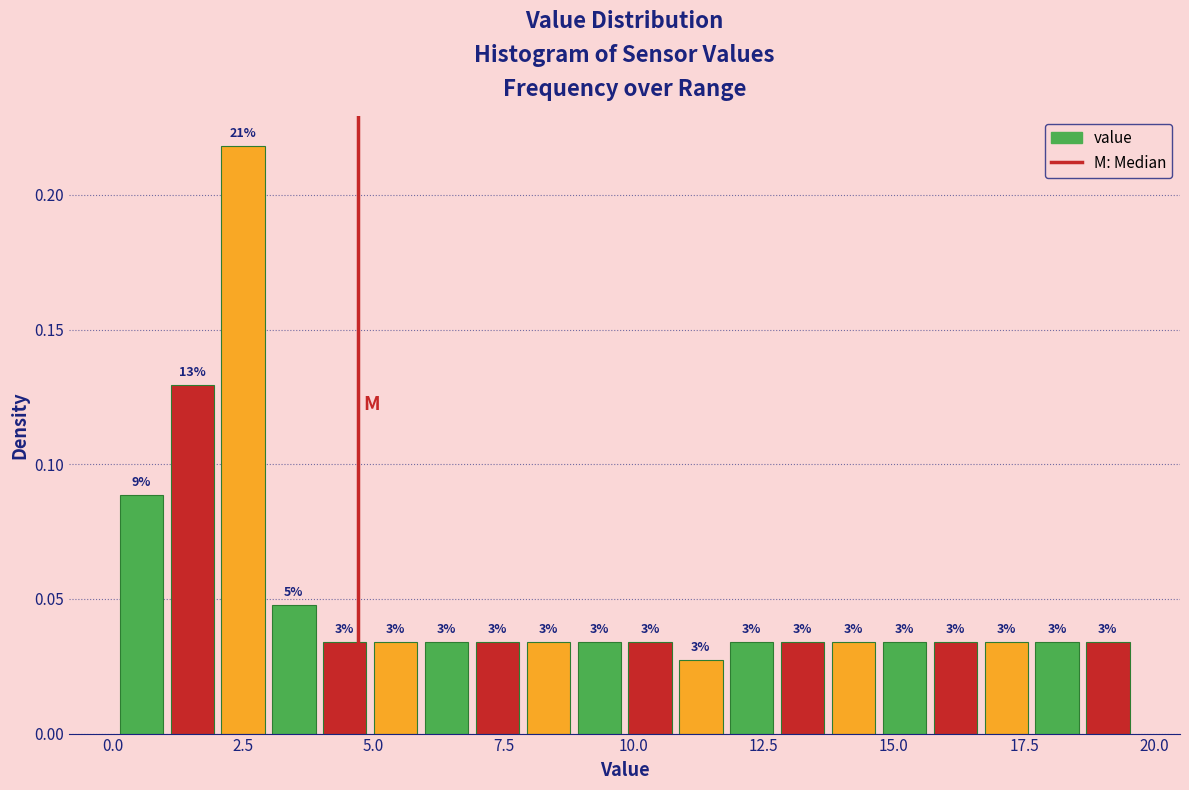

Read against the x-axis, roughly where is the centre of the tallest bar?

2.5